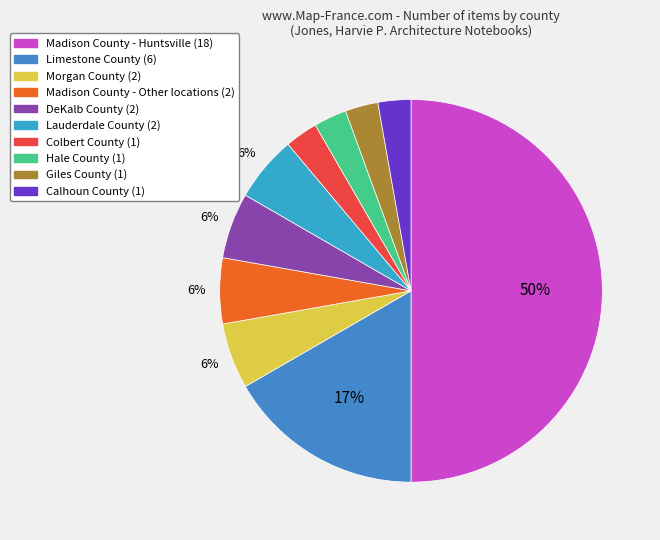

Rank the categories by value from highest to lowest.

Madison County - Huntsville, Limestone County, Morgan County, Madison County - Other locations, DeKalb County, Lauderdale County, Colbert County, Hale County, Giles County, Calhoun County